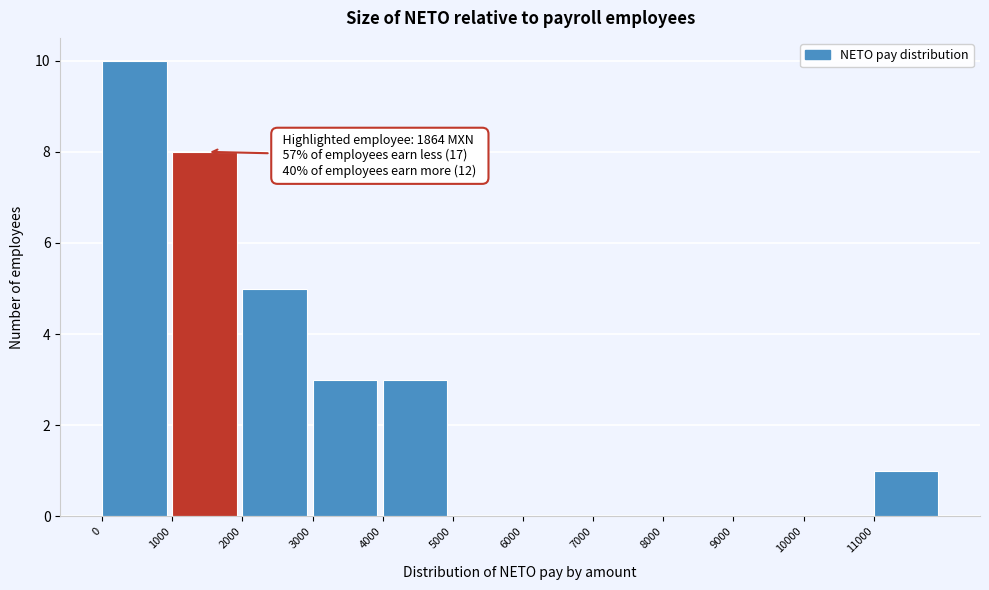

Over which range of the x-axis is the bar tallest?

0 to 1000